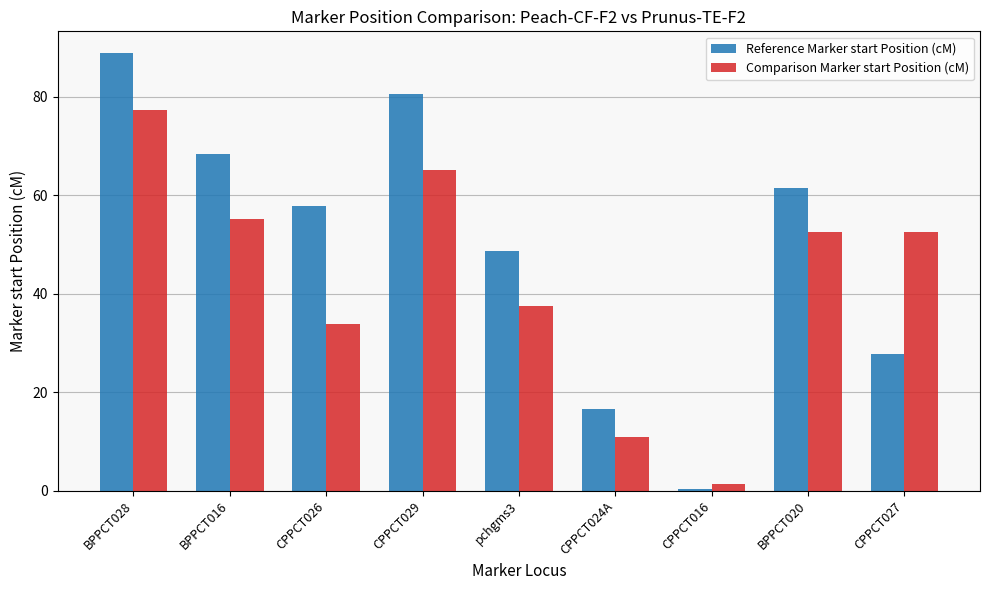

How many categories are shown in the chart?

9